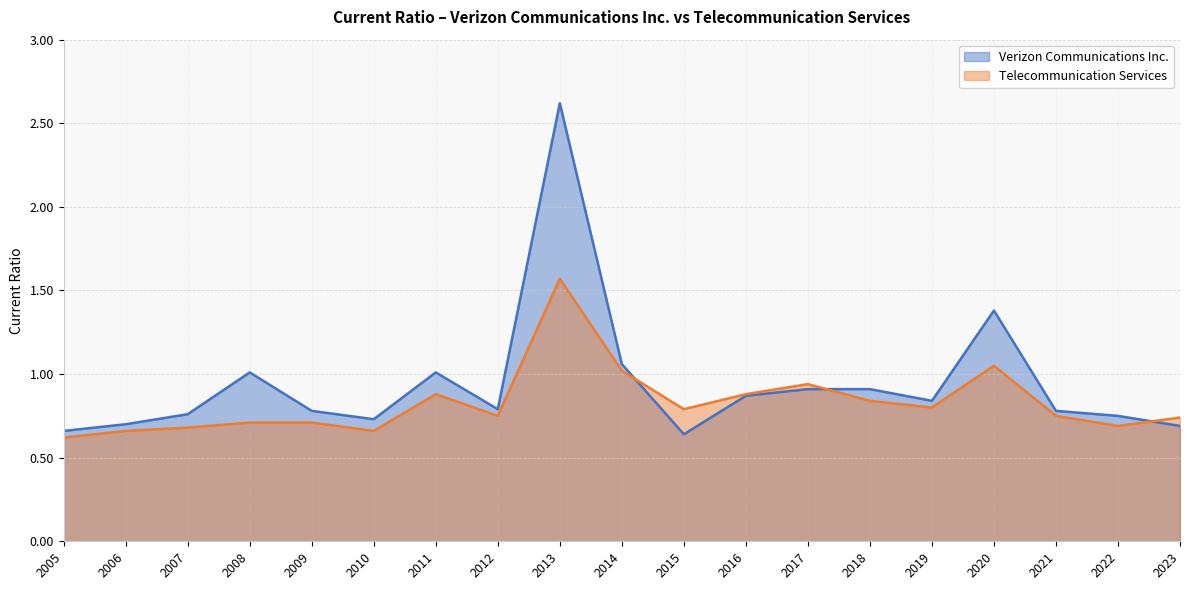

What is the difference between the Telecommunication Services values at 2009 and 2018?

0.1